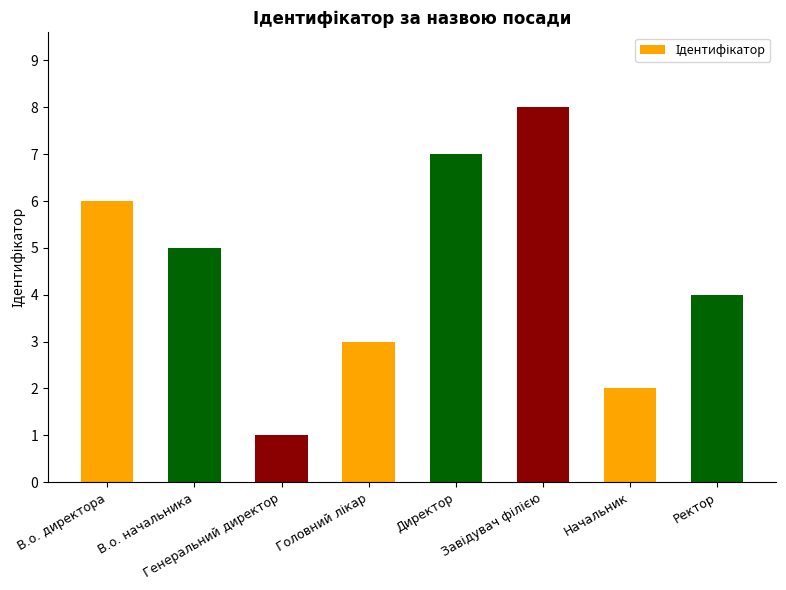

What position from the right is Ректор?

1